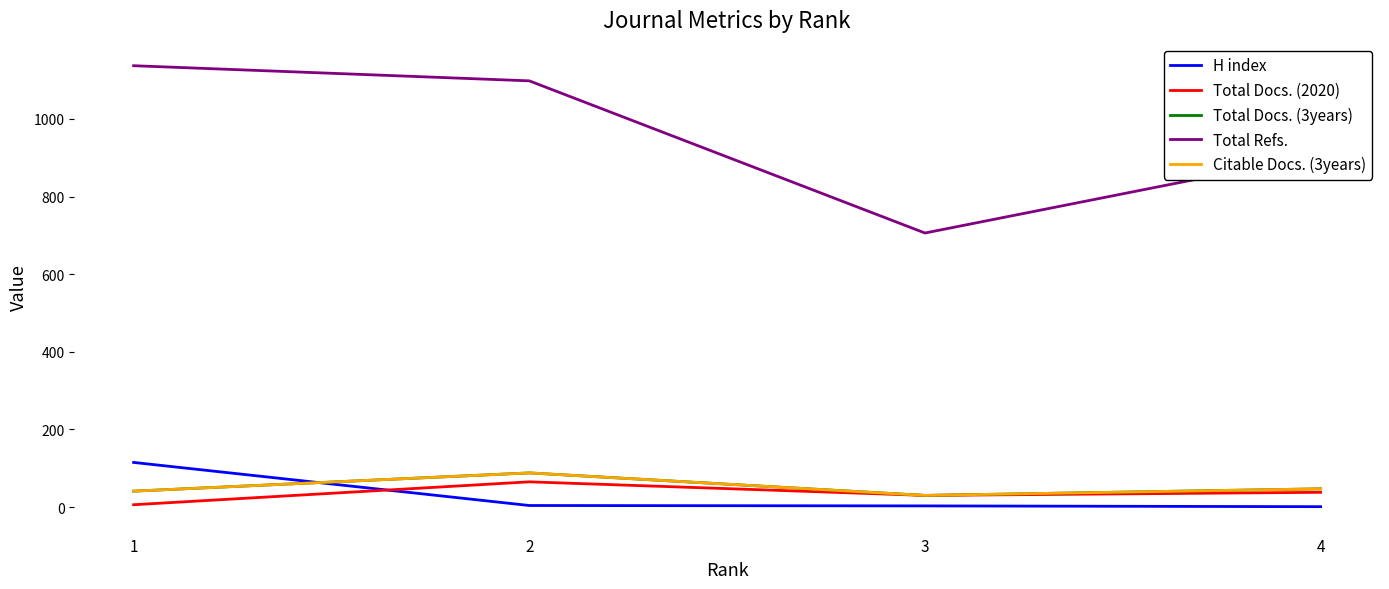

What is the minimum value shown in the chart?

1